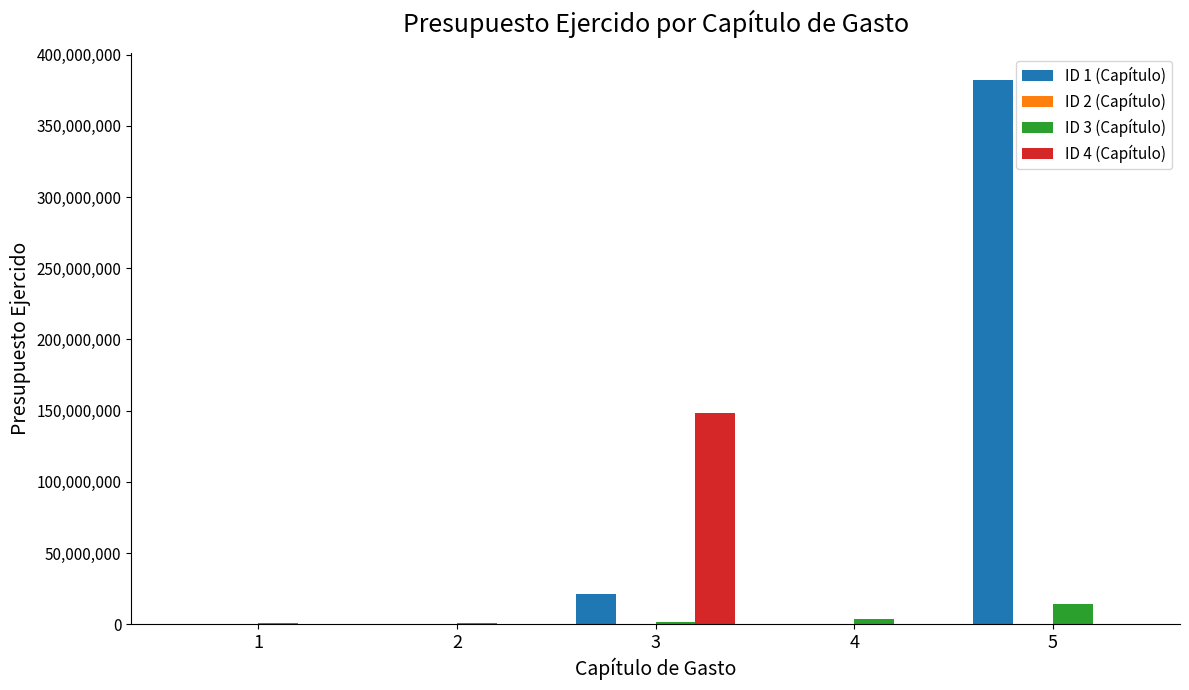

What is the total value across all series at 2?

1008444.0